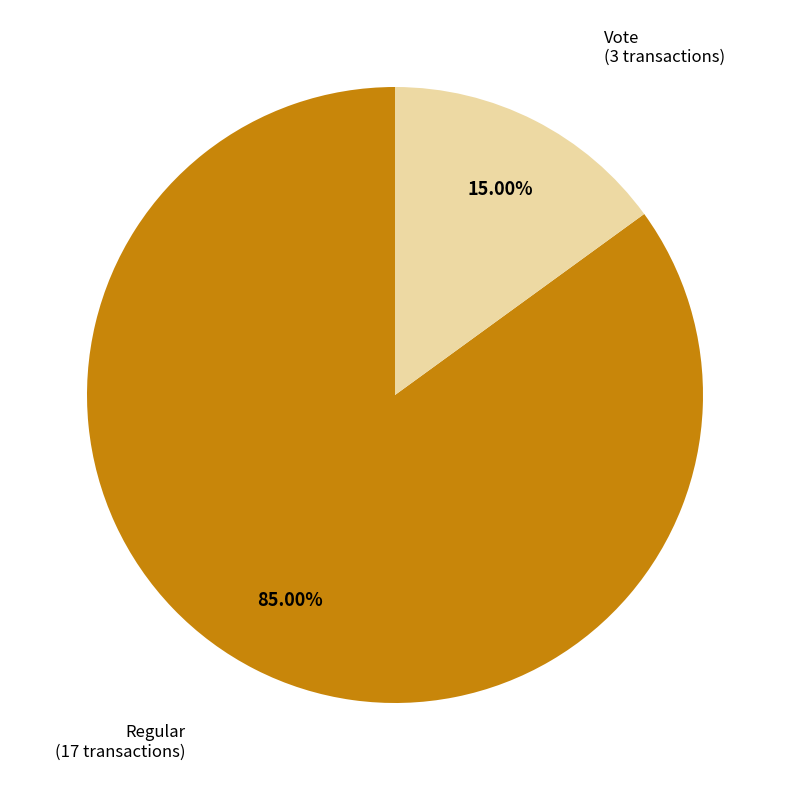

Which slice is the largest?

Regular